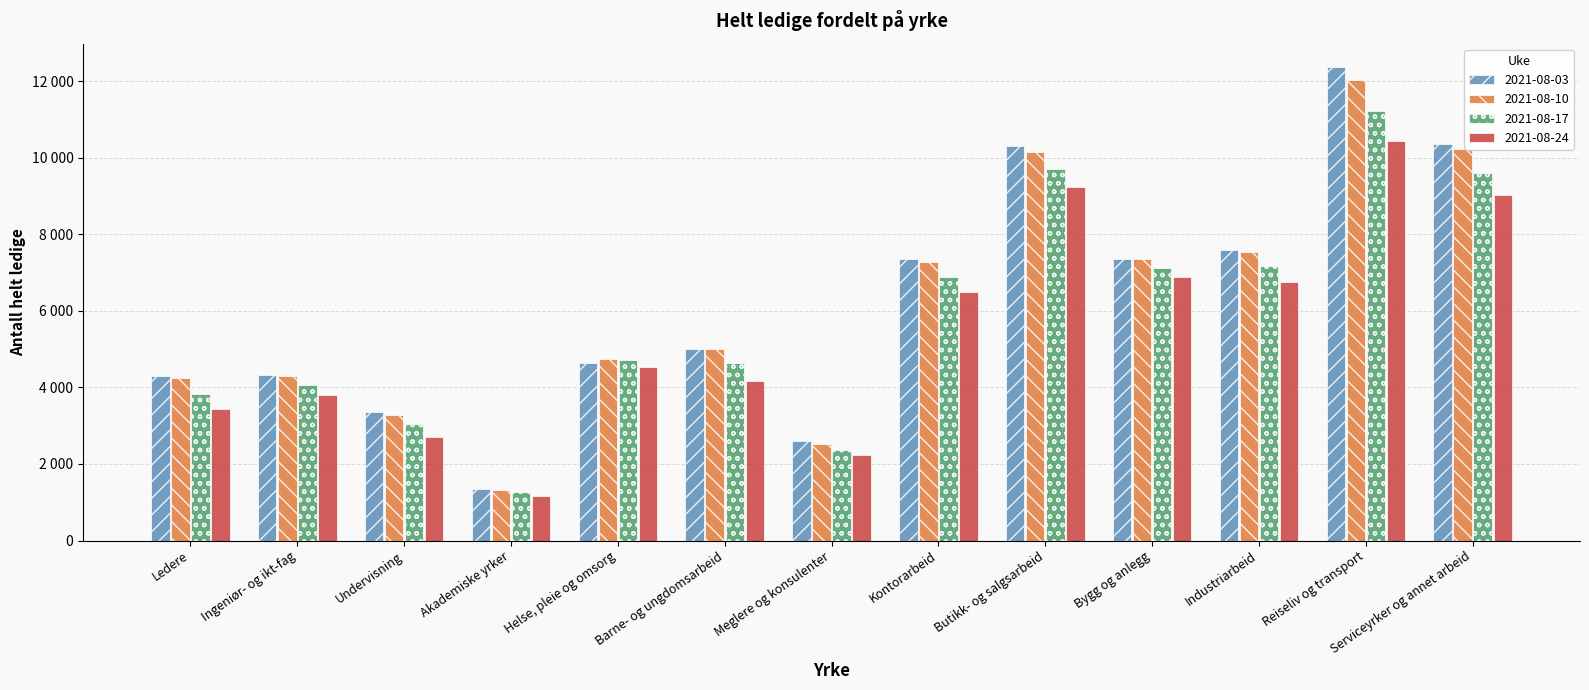

Which category has the lowest value in the 2021-08-24 series?

Akademiske yrker